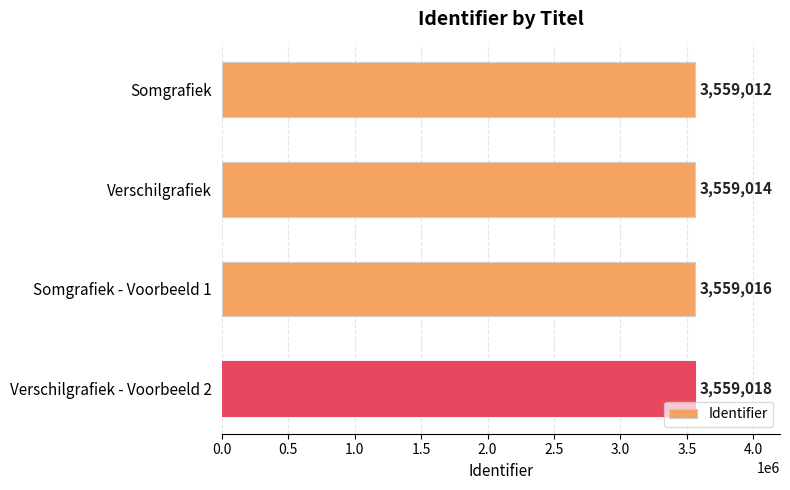

List the labels in order of value, smallest first.

Somgrafiek, Verschilgrafiek, Somgrafiek - Voorbeeld 1, Verschilgrafiek - Voorbeeld 2